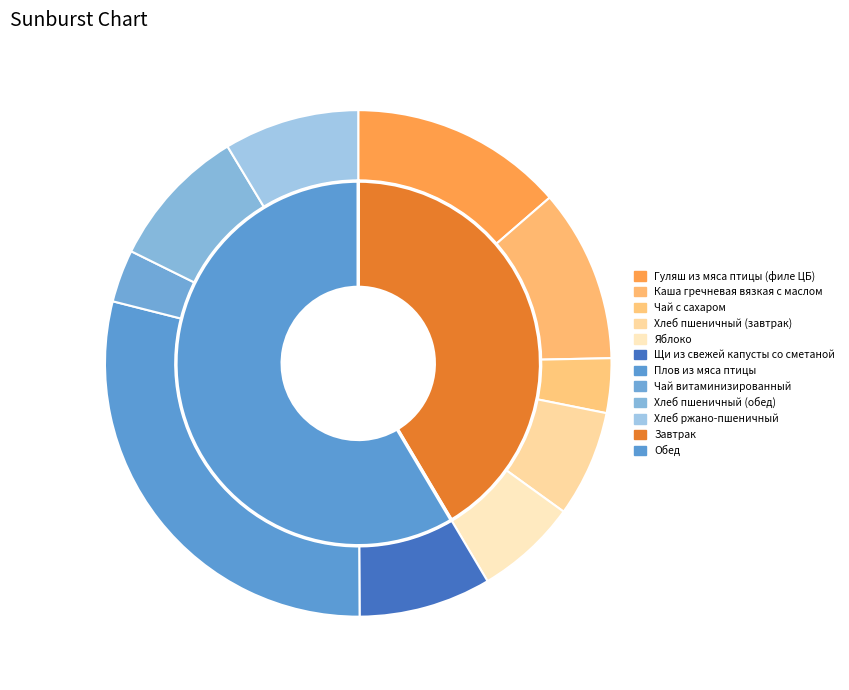

What is the ratio of the value at Плов из мяса птицы to the value at Каша гречневая вязкая с маслом?

2.6